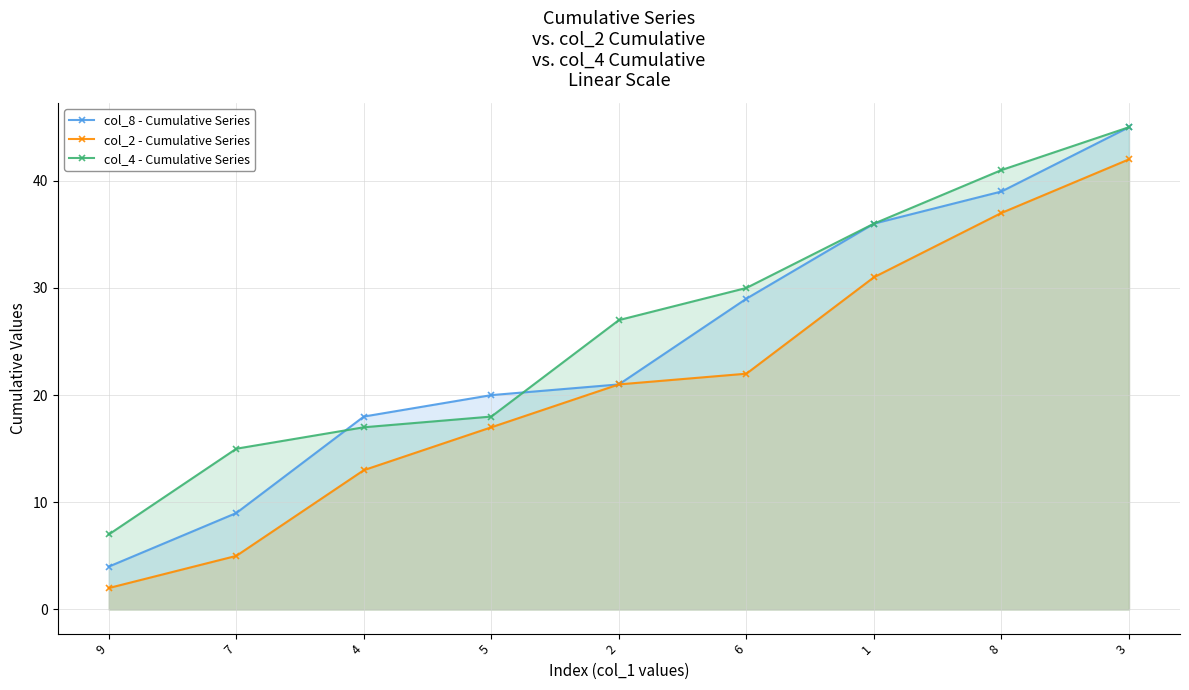

Which label corresponds to the smallest value in the chart?

9